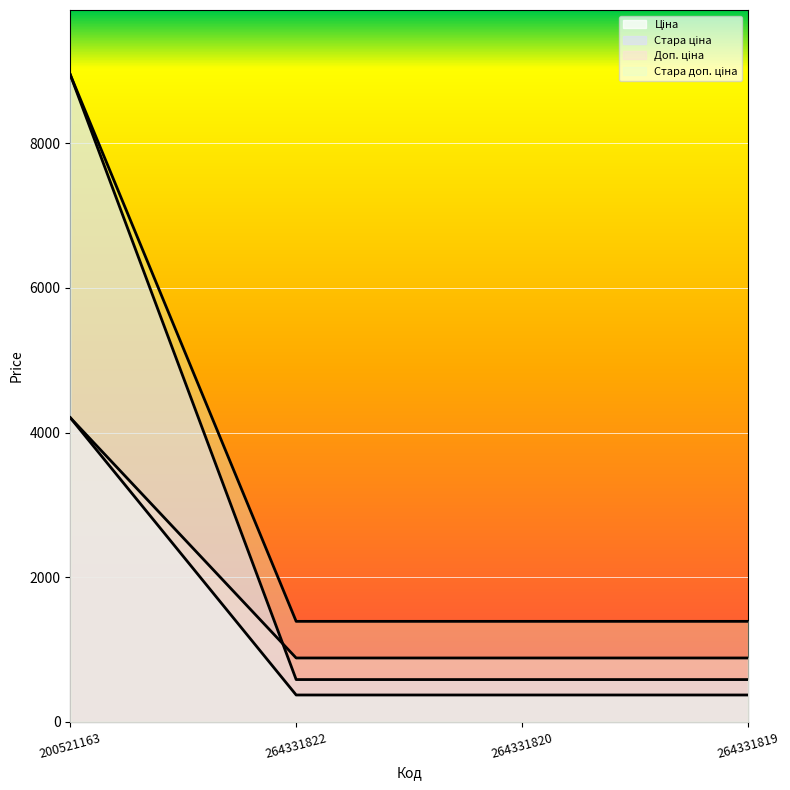

At how many categories does at least one series exceed 4370?

1